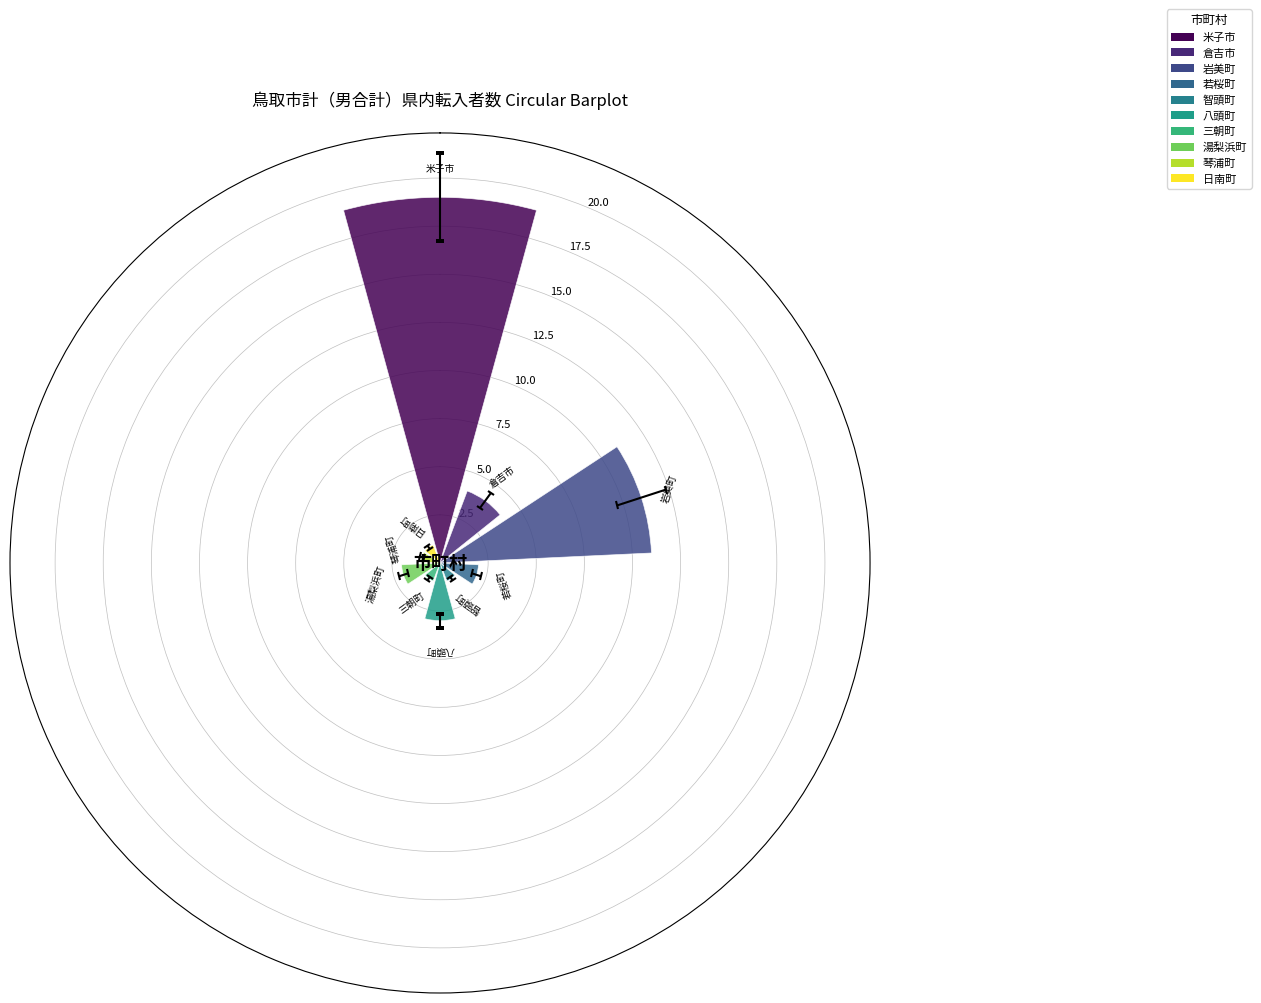

What is the difference between the second highest and second lowest values?

10